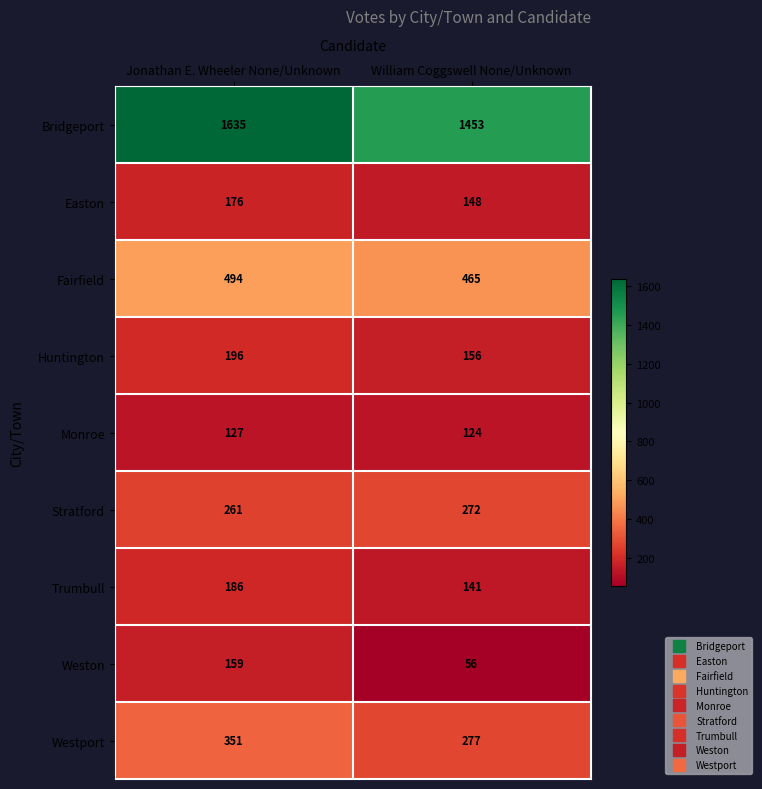

How many categories are shown in the chart?

2